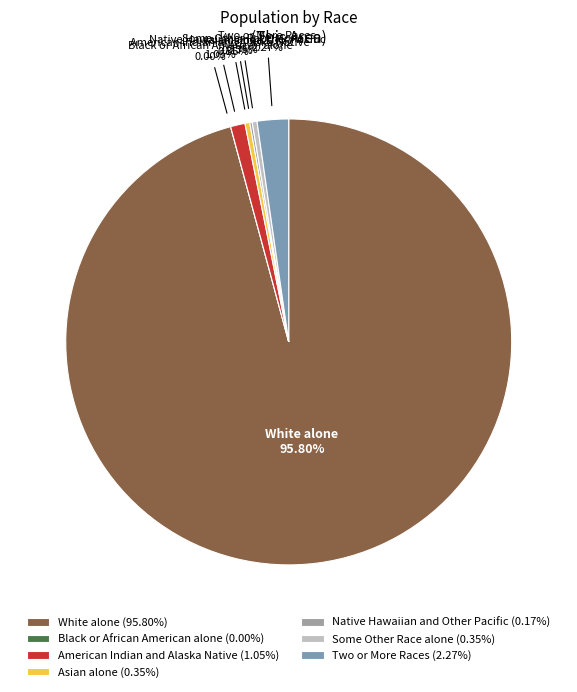

How much of the chart is everything except White alone?

4.2%